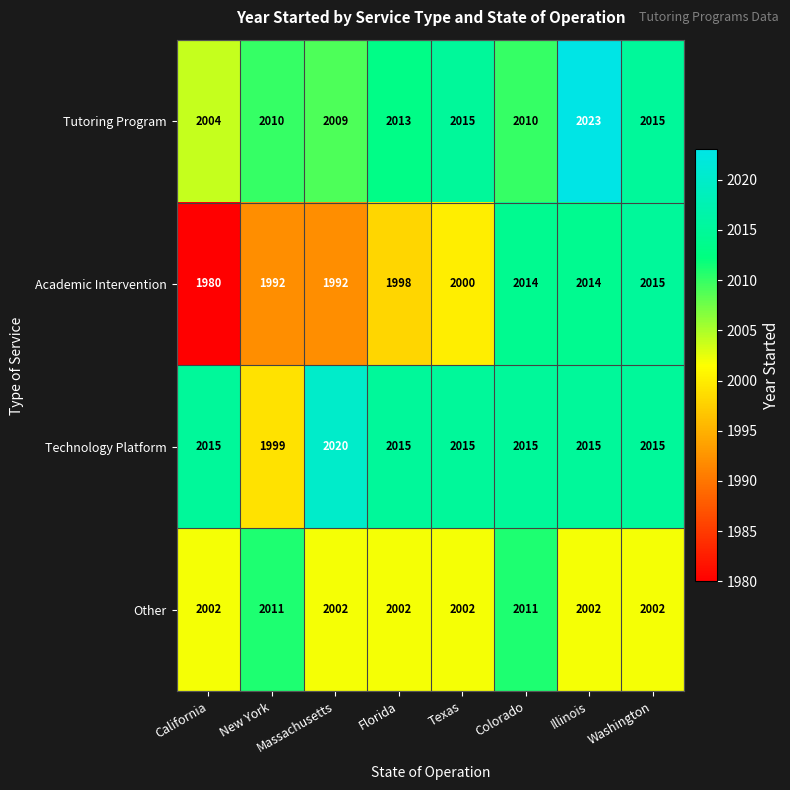

What is the difference between the highest and lowest values at Texas?

15